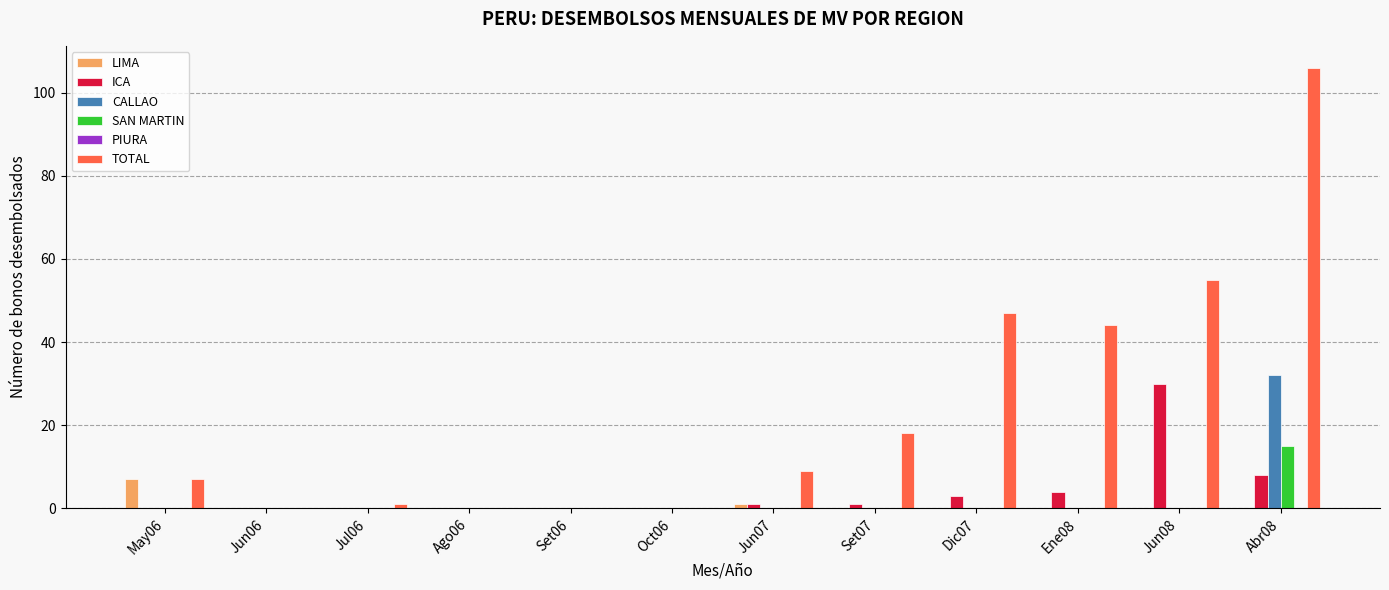

How many groups of bars are there?

12